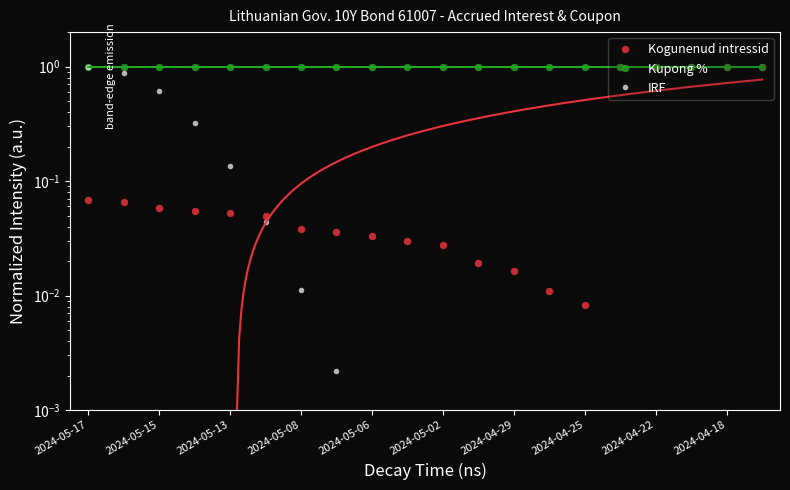

Is it true that Kupong % equals 1.0 at 2024-05-02?

True